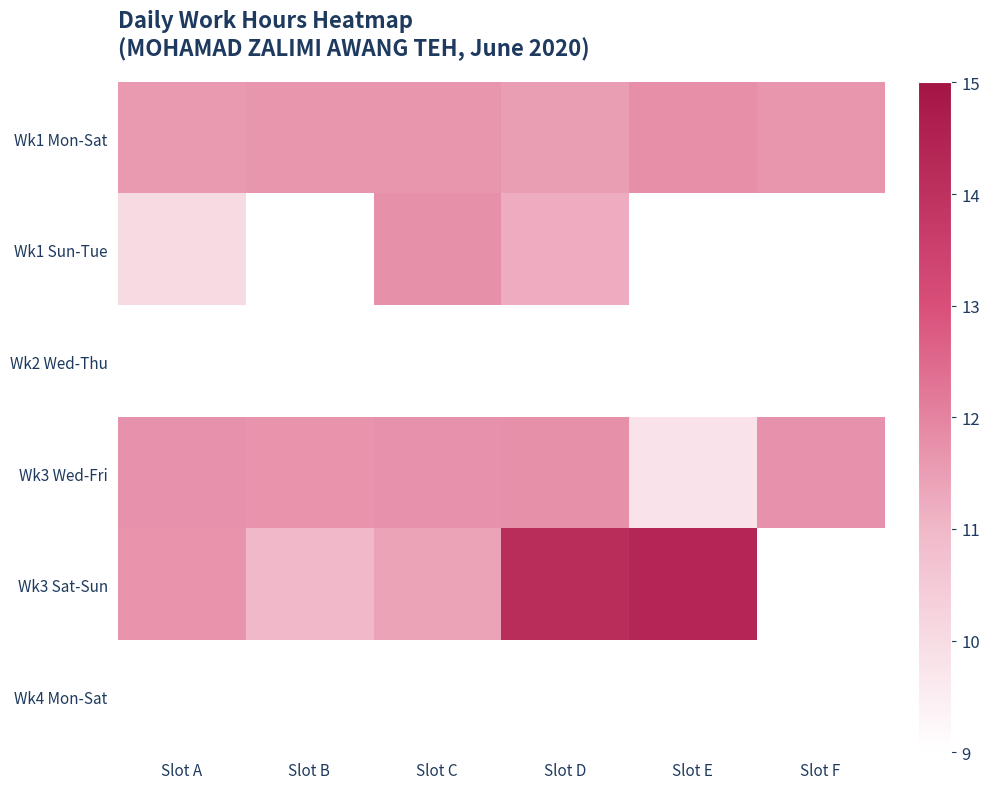

At how many categories does at least one series exceed 1?

6